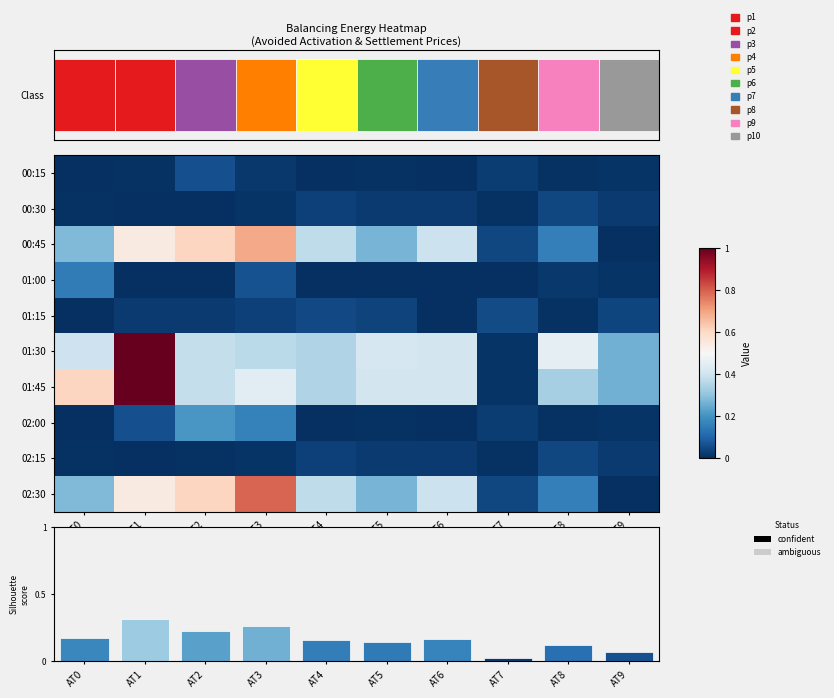

List the labels in order of 02:15 value, largest first.

AT8, AT4, AT6, AT9, AT5, AT3, AT0, AT7, AT2, AT1